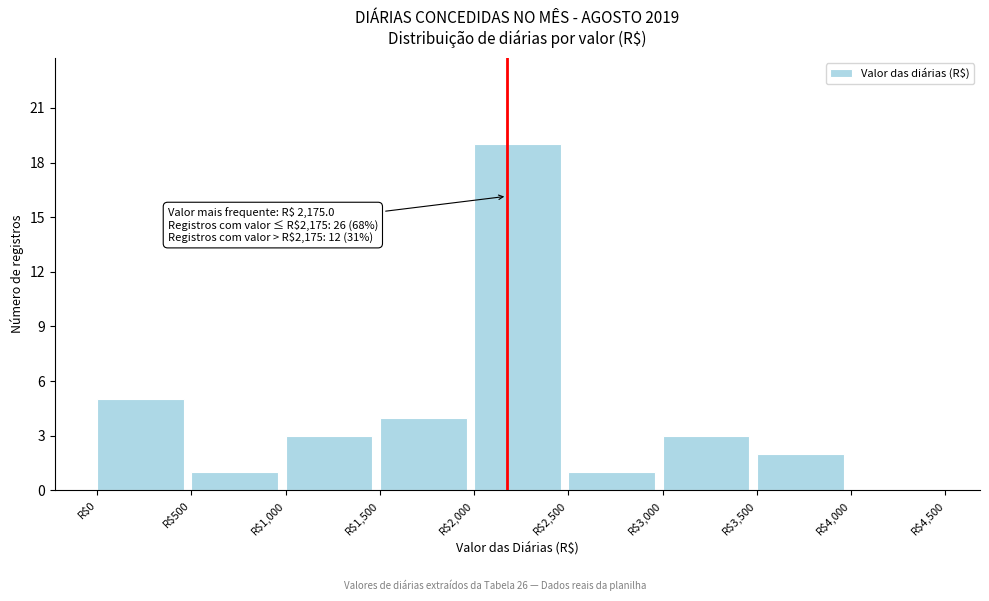

Over which range of the x-axis is the bar tallest?

2000 to 2500